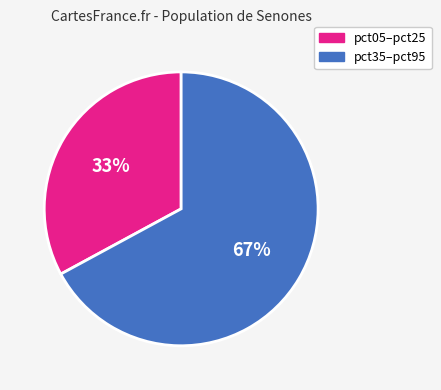

True or false: pct35–pct95 accounts for 74% of the total.

False